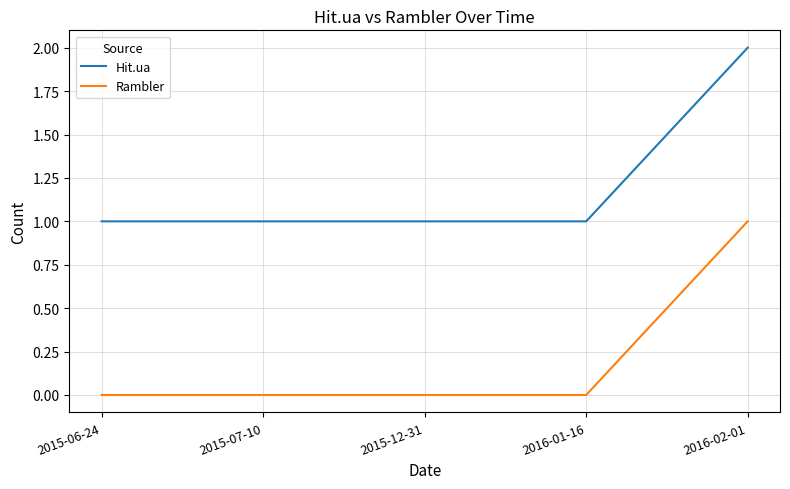

True or false: Hit.ua and Rambler cross at least once.

False